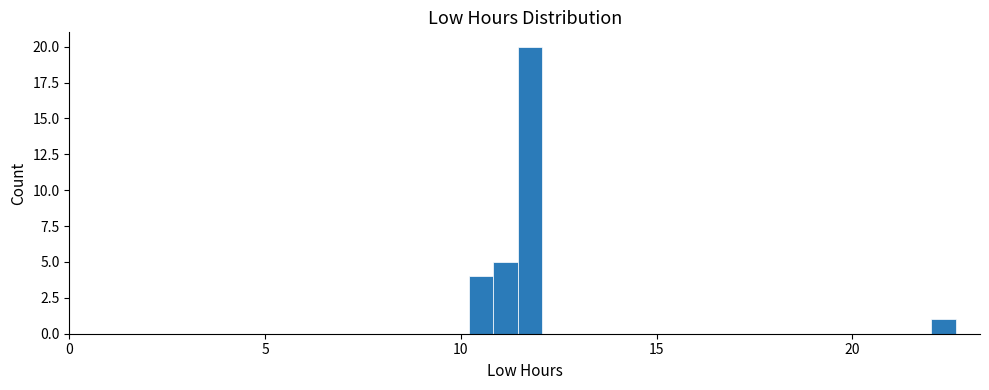

Read against the x-axis, roughly where is the centre of the tallest bar?

12.0